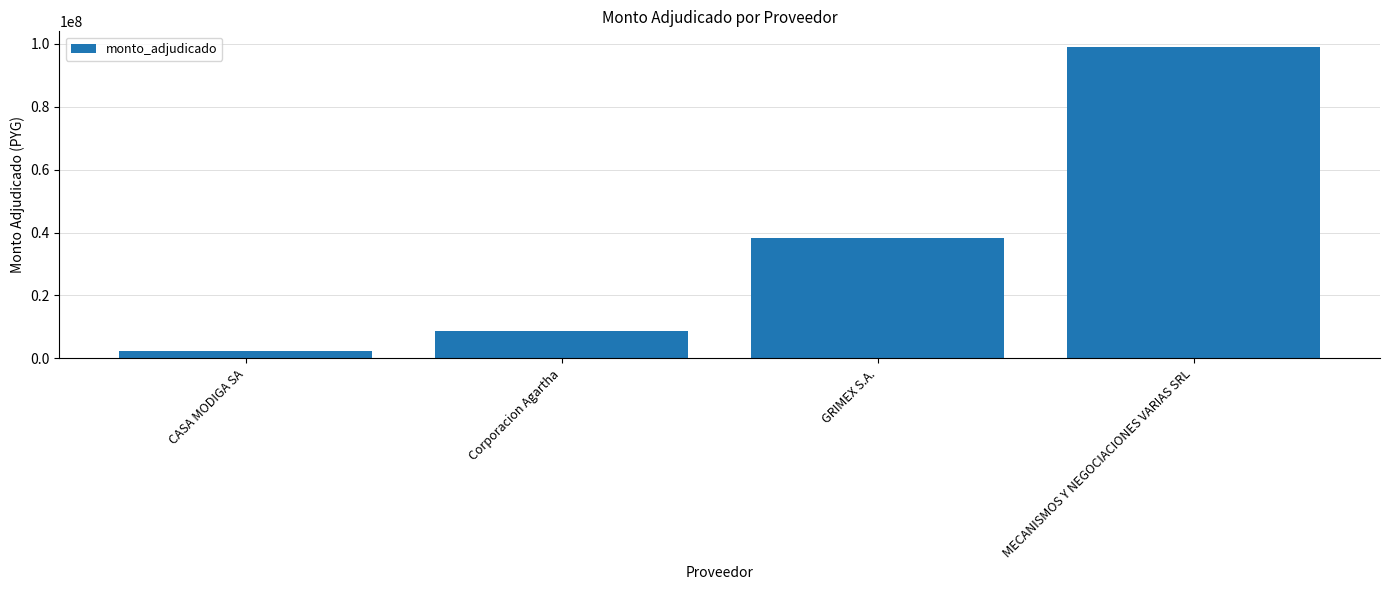

Which has a higher value, CASA MODIGA SA or MECANISMOS Y NEGOCIACIONES VARIAS SRL?

MECANISMOS Y NEGOCIACIONES VARIAS SRL